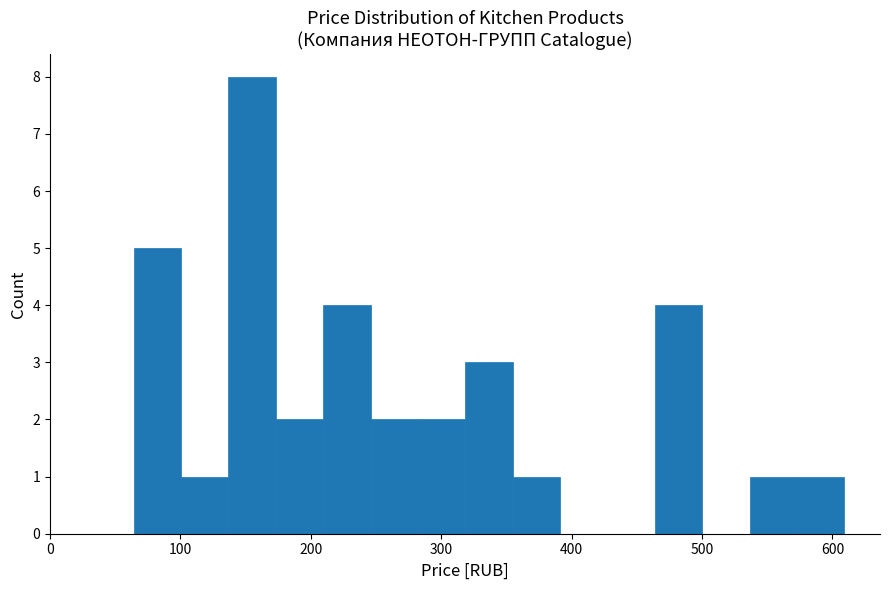

Read against the x-axis, roughly where is the centre of the tallest bar?

150